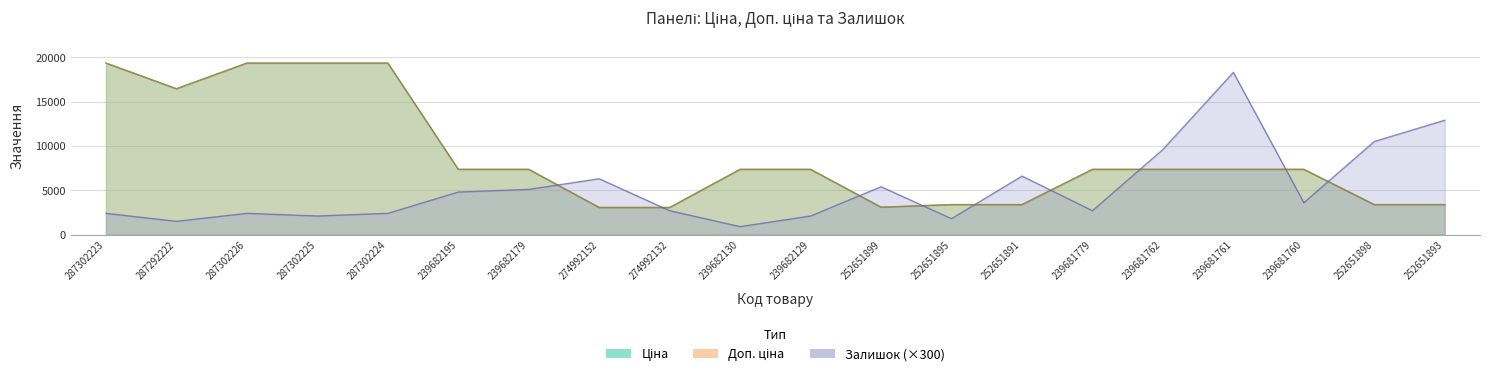

Rank the series by their maximum value, from highest to lowest.

Ціна, Доп. ціна, Залишок